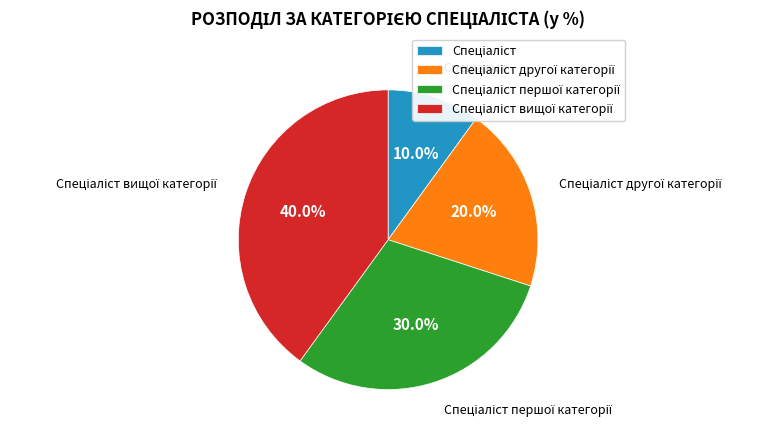

Is there a majority slice in this chart?

No